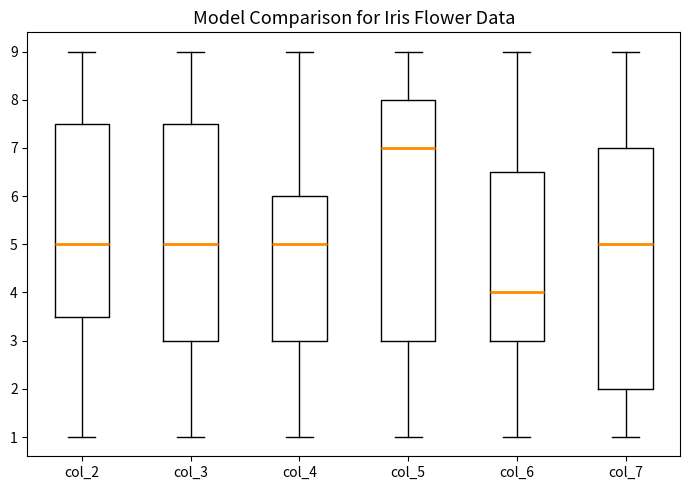

Where does the median line of the box for col_4 sit on the y-axis? The values are not printed on the chart, so give them approximately, as read against the axis.

5.0